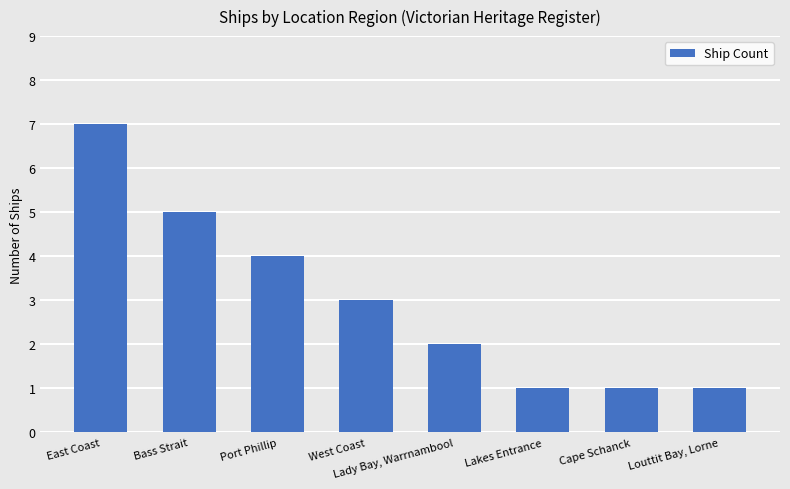

How many categories are shown in the chart?

8